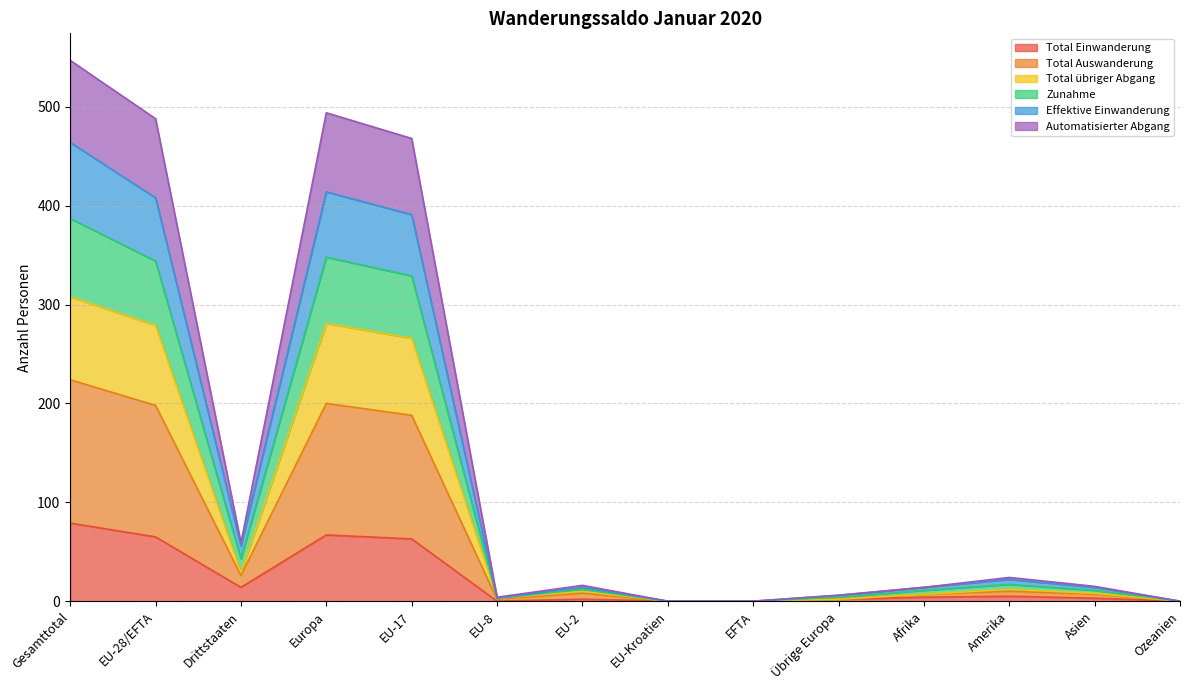

At which category does Total übriger Abgang reach its first local valley?

Drittstaaten